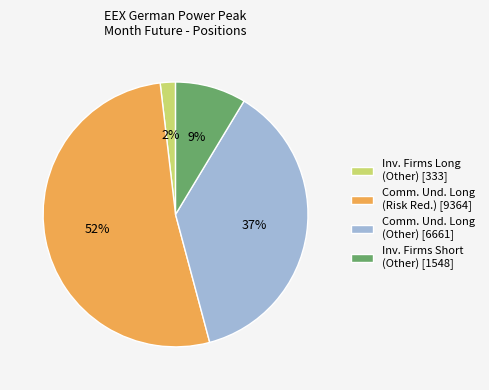

To the nearest percent, what is the difference between the largest and smallest slice percentages?

50%